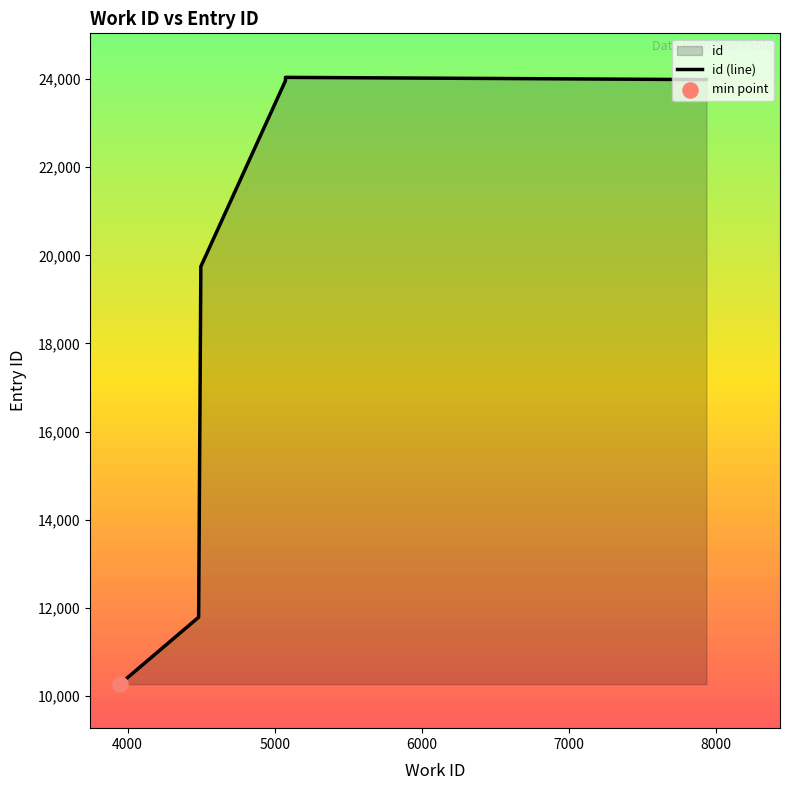

Between 5073 and 4498, which is larger?

5073